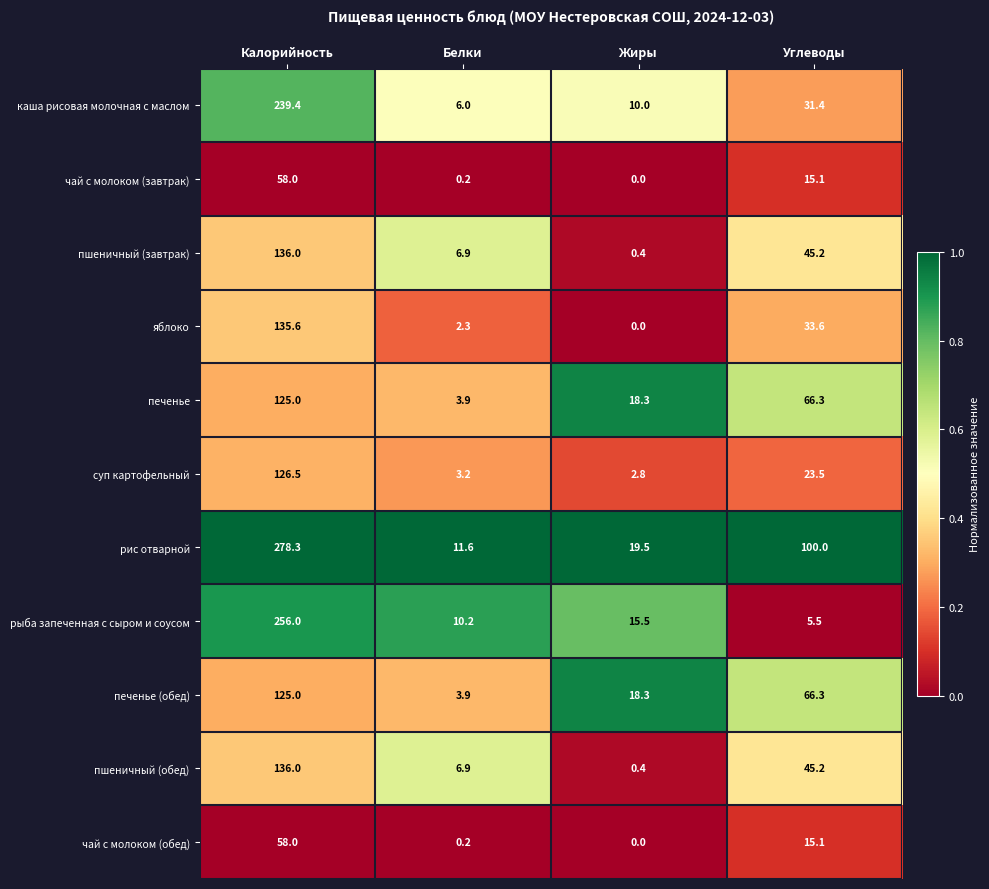

Which series changed the most between Жиры and Углеводы?

рис отварной